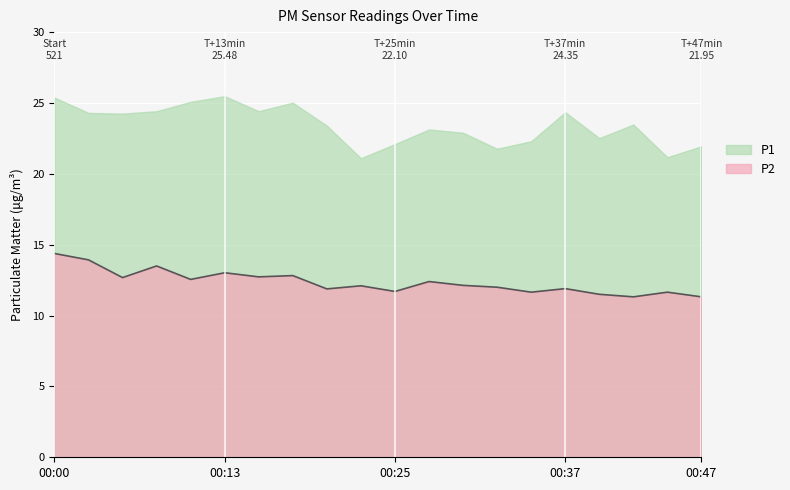

Rank the series by their maximum value, from highest to lowest.

P1, P2